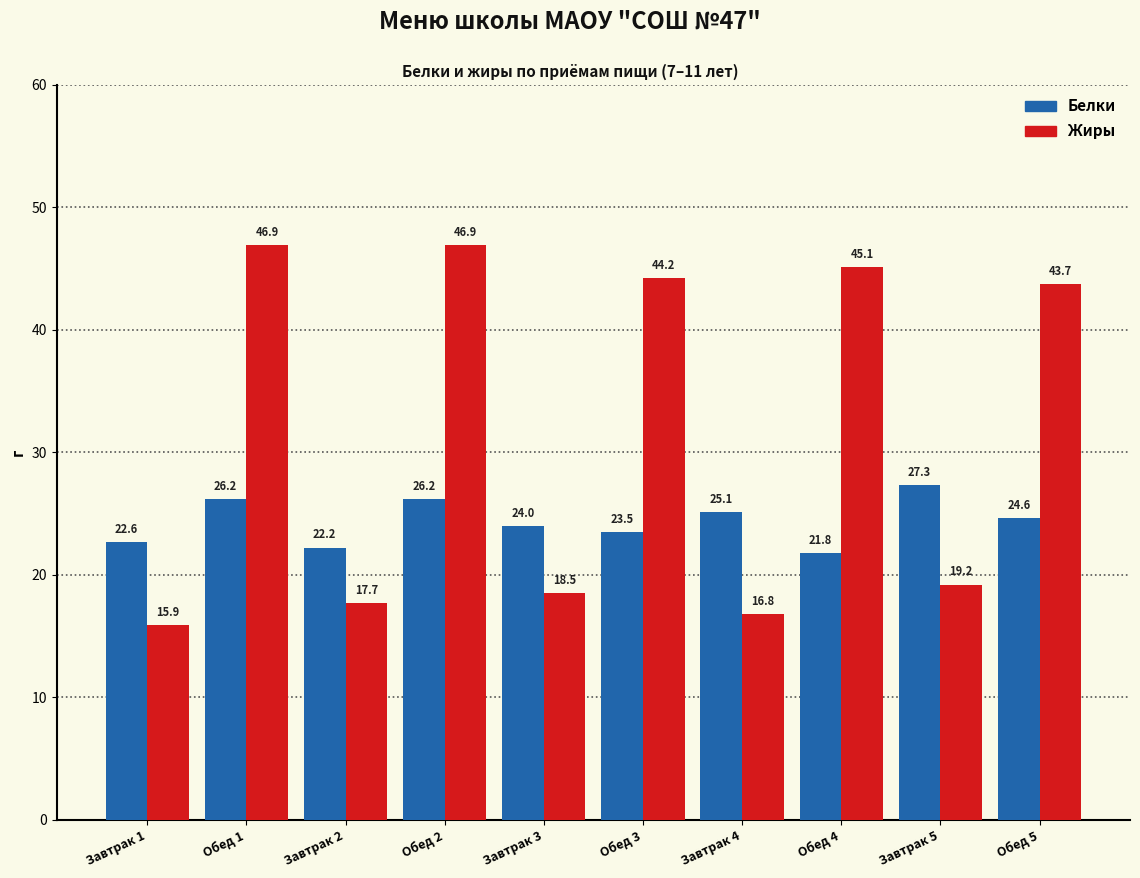

What is the difference between the second highest and minimum values in the Белки series?

4.4